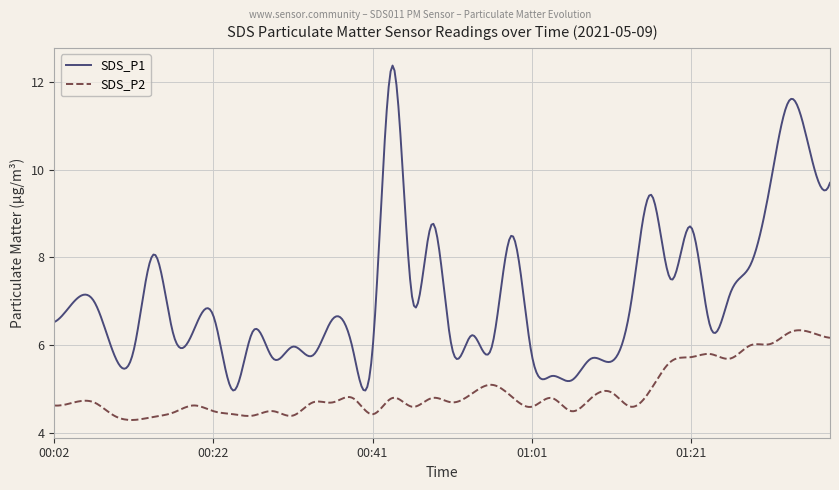

In SDS_P2, how many points are lower than both neighbors (excluding endpoints)?

13